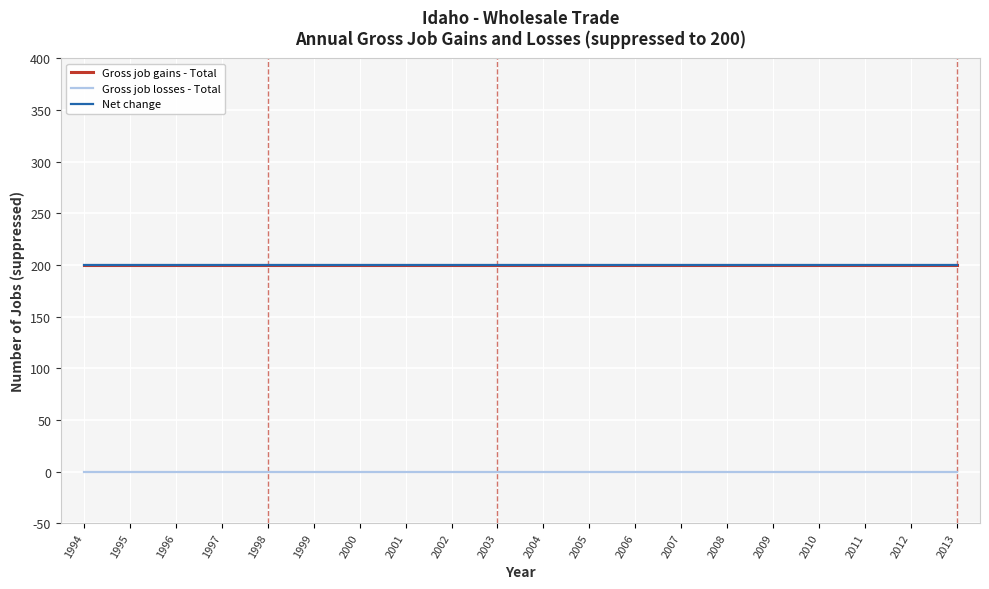

Does the chart display data point markers on the line(s)?

No